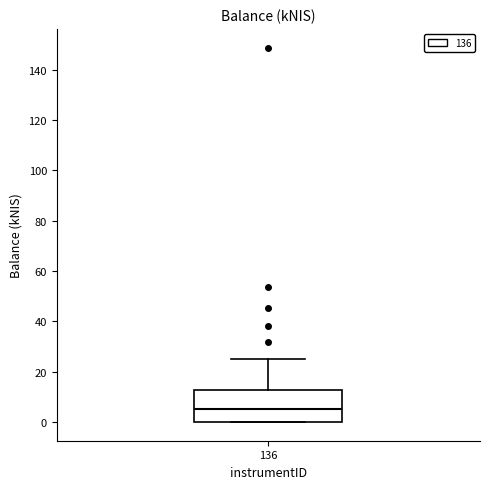

Where is the upper edge of the box at x = 136 on the y-axis? The values are not printed on the chart, so give them approximately, as read against the axis.

12